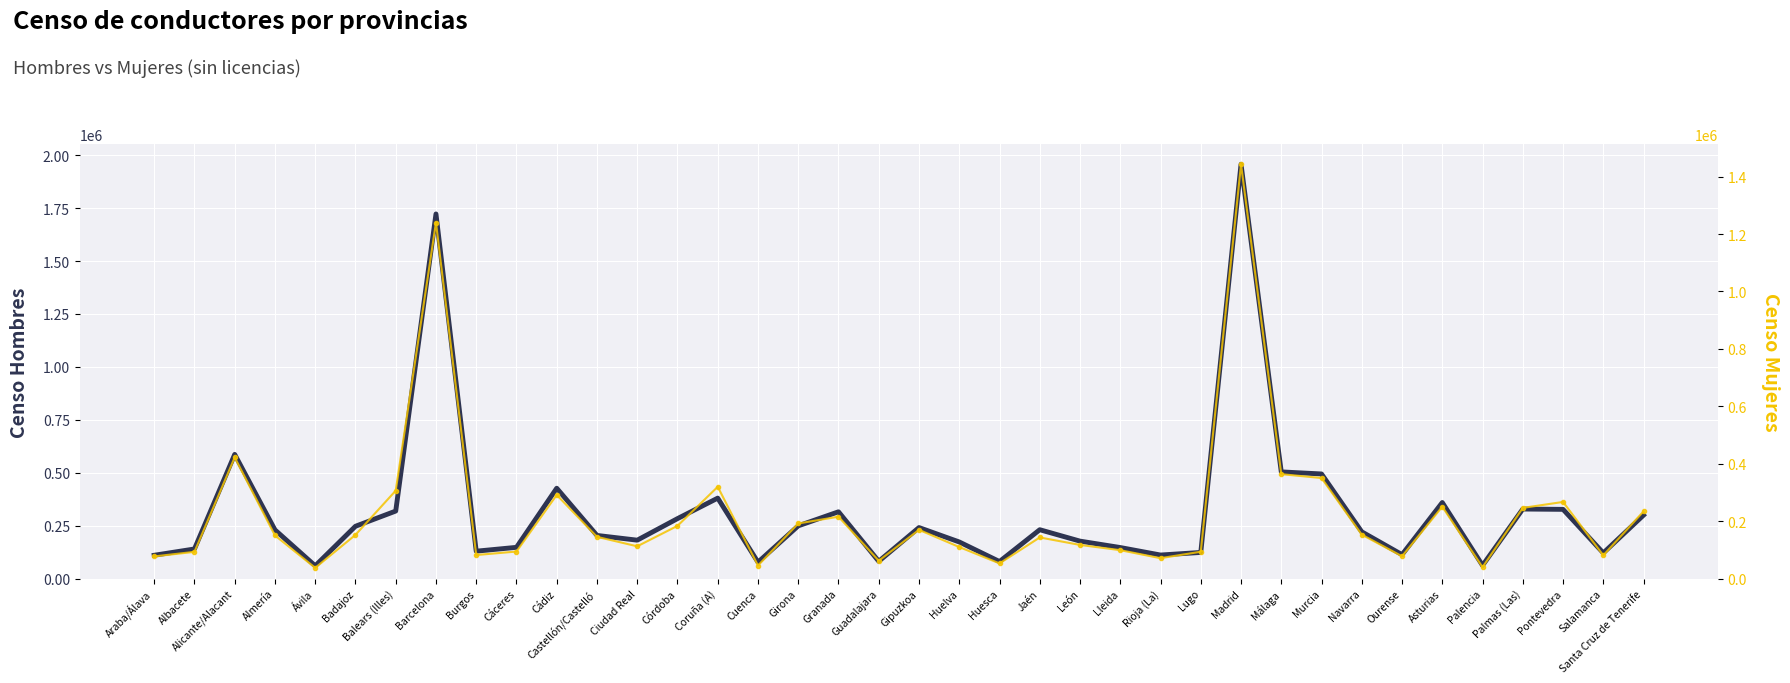

What is the label of the 21st point from the left?

Huelva